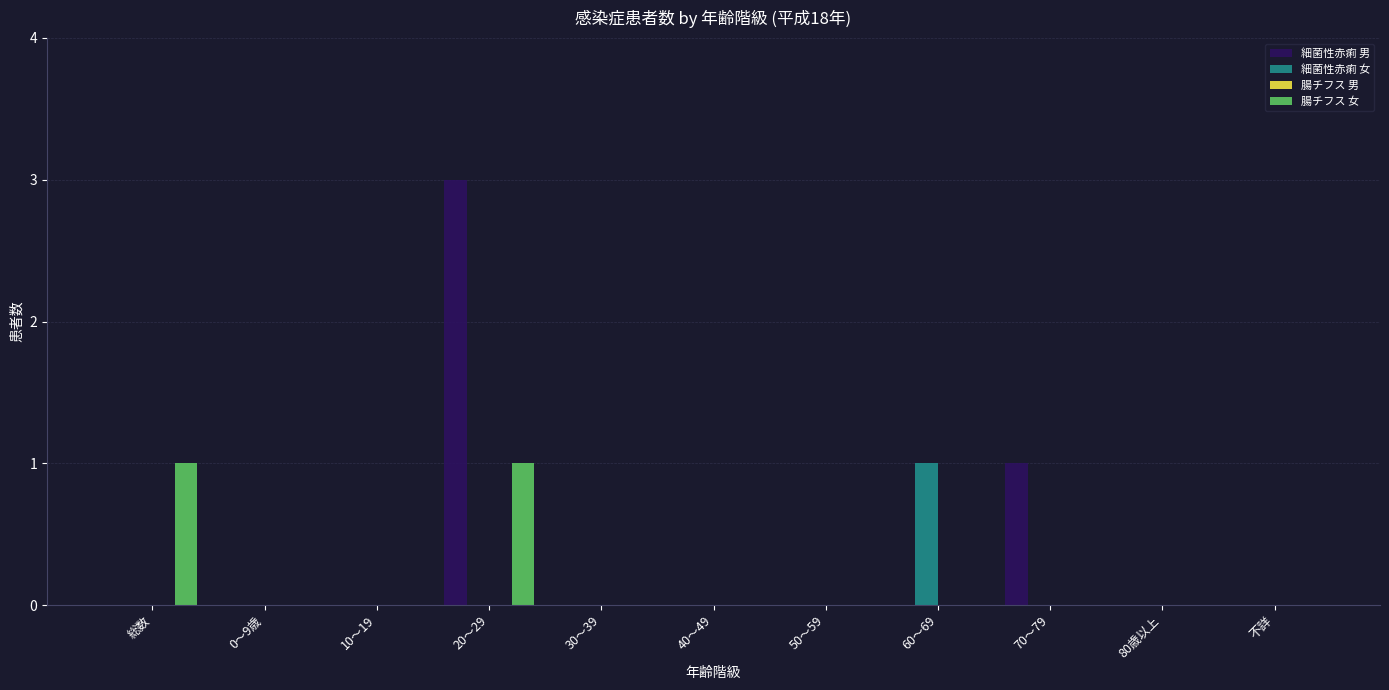

Between 20～29 and 40～49, which series saw the biggest shift?

細菌性赤痢 男